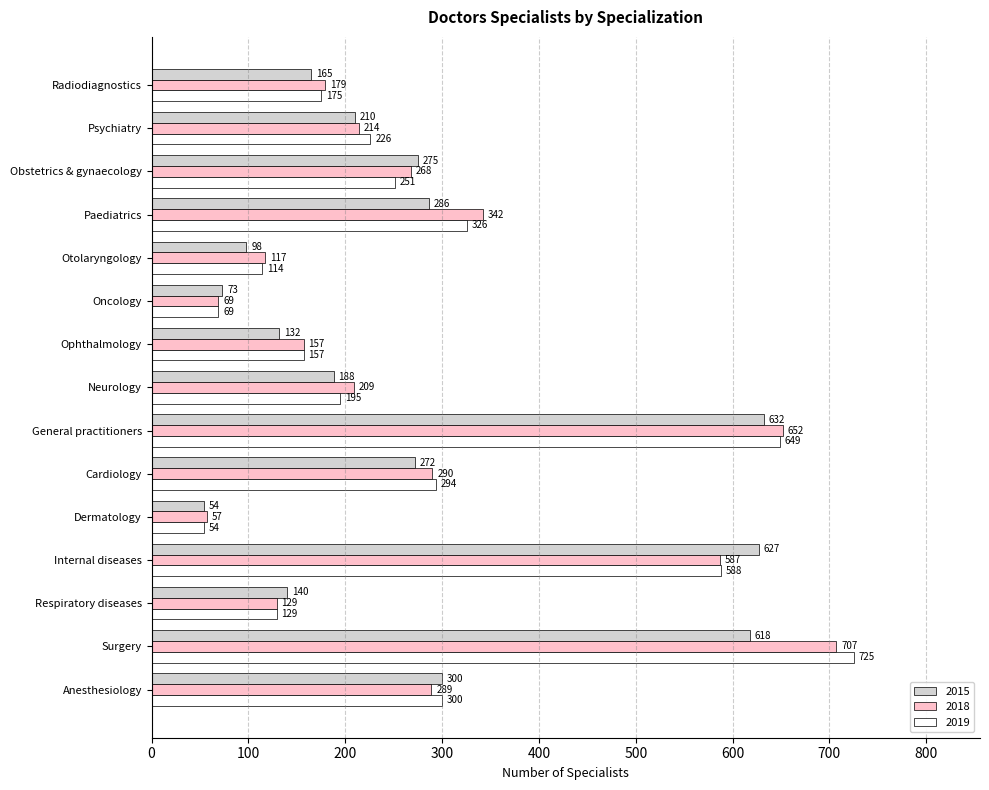

Rank the series at Psychiatry from lowest to highest value.

2015, 2018, 2019